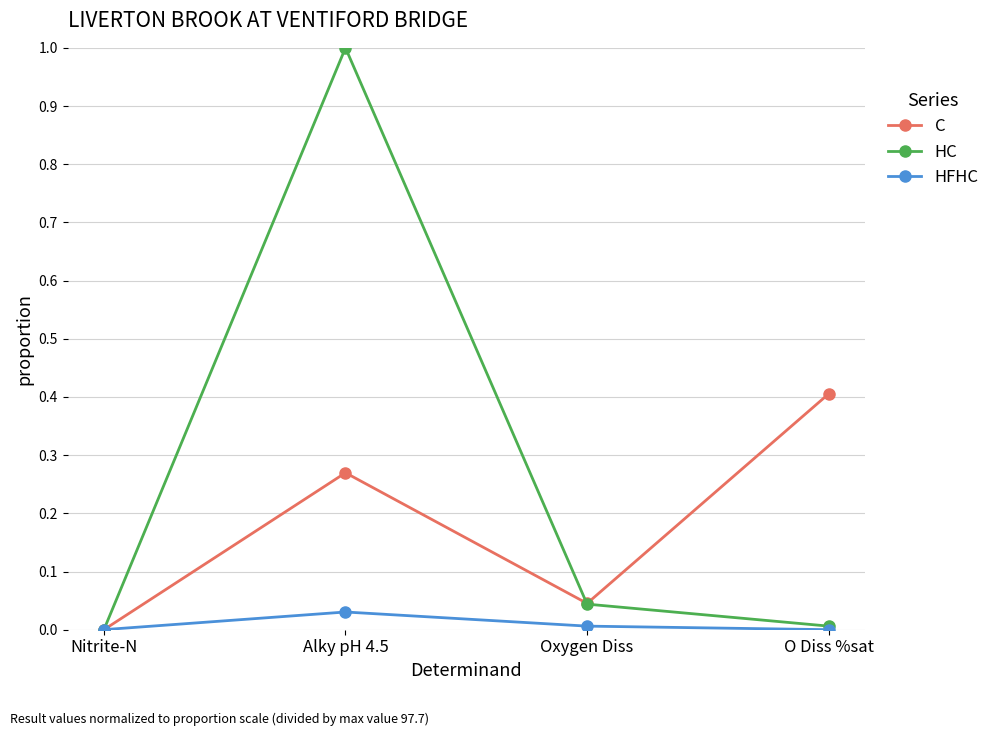

Which series has the widest spread of values?

HC